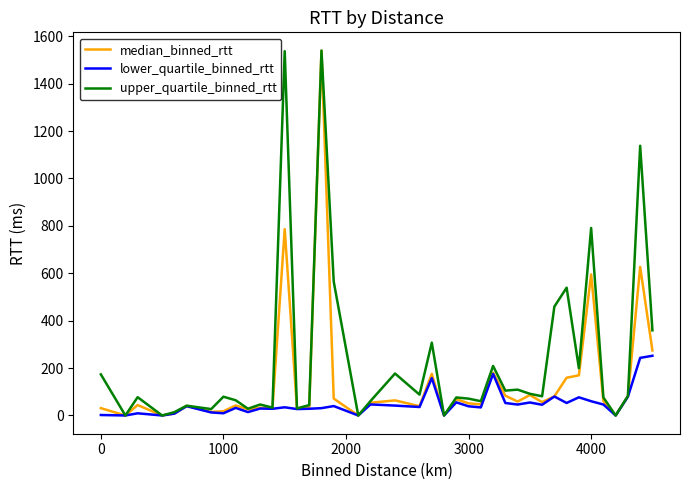

Rank the series by their average value, from highest to lowest.

upper_quartile_binned_rtt, median_binned_rtt, lower_quartile_binned_rtt